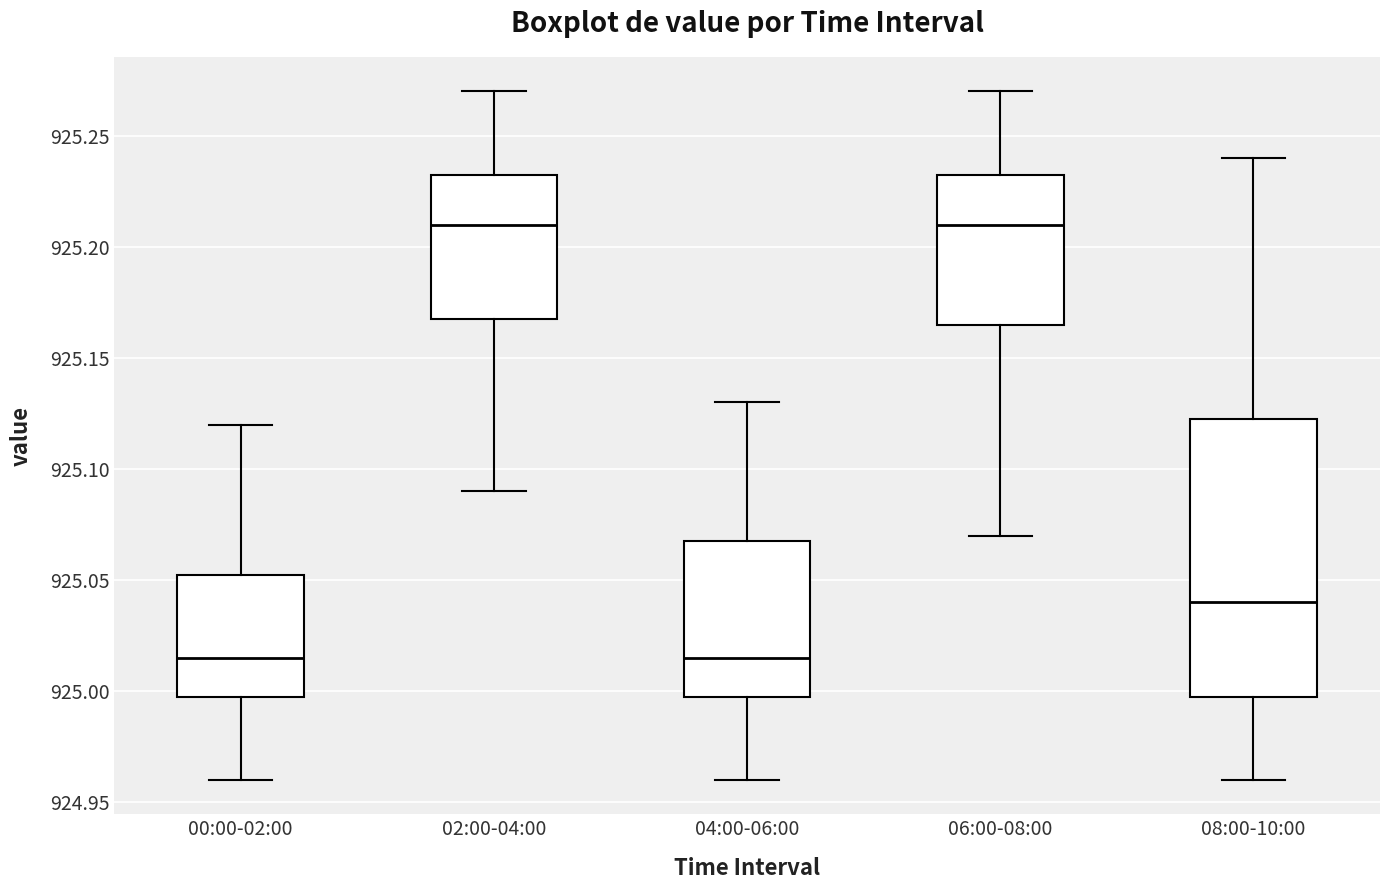

Which box is the tallest, from its lower edge to its upper edge?

08:00-10:00